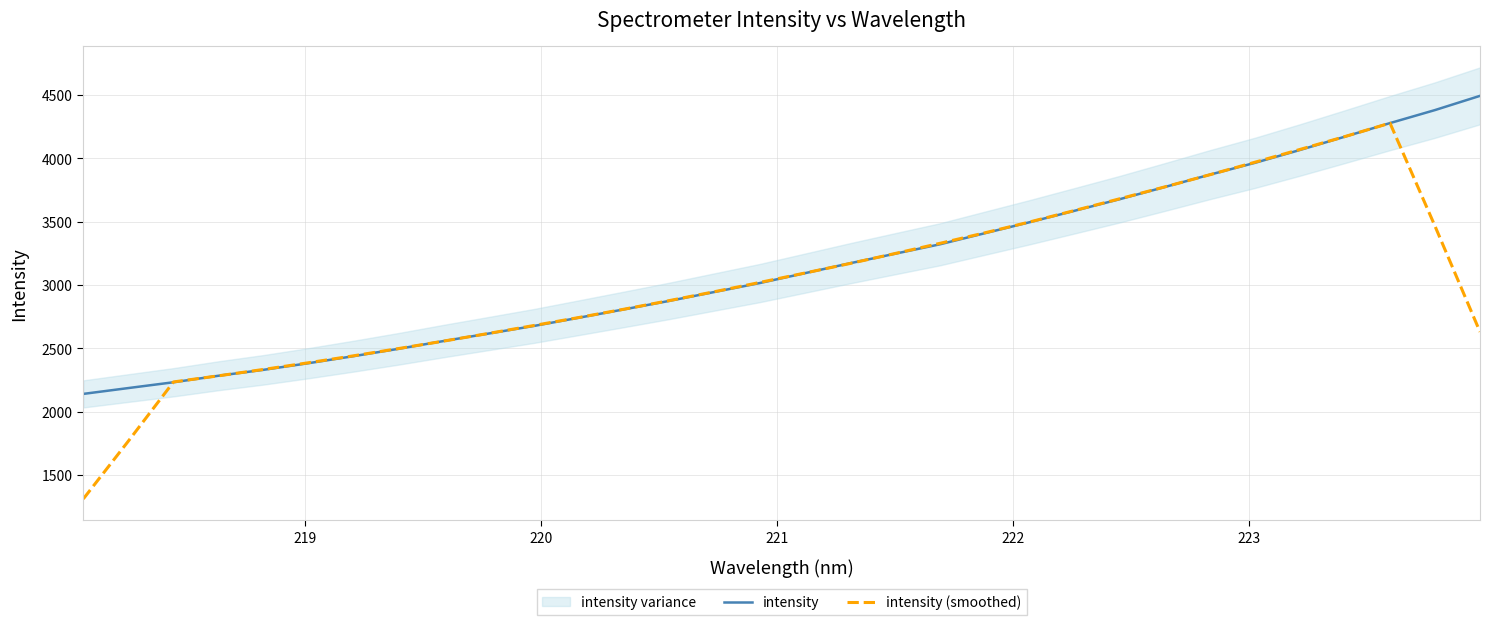

Rank the series by their average value, from highest to lowest.

intensity, intensity (smoothed)